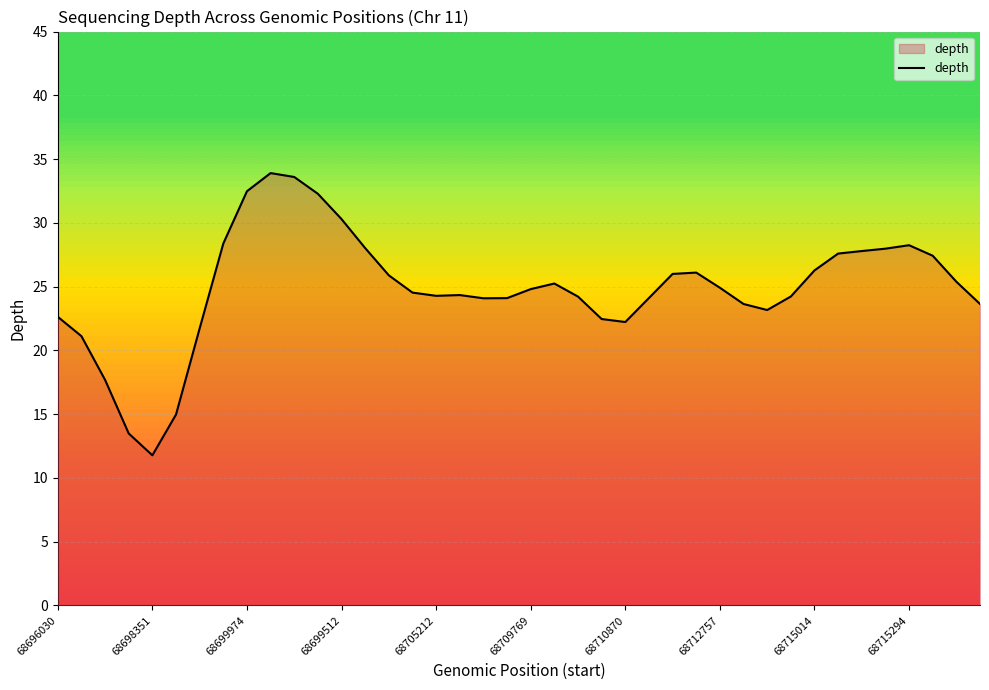

How many lines are shown in the chart?

1